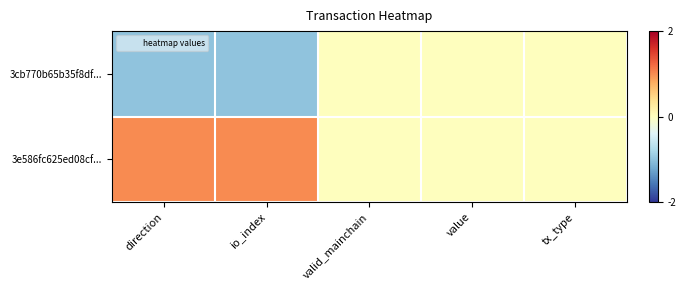

Which has a higher value, io_index or direction?

io_index